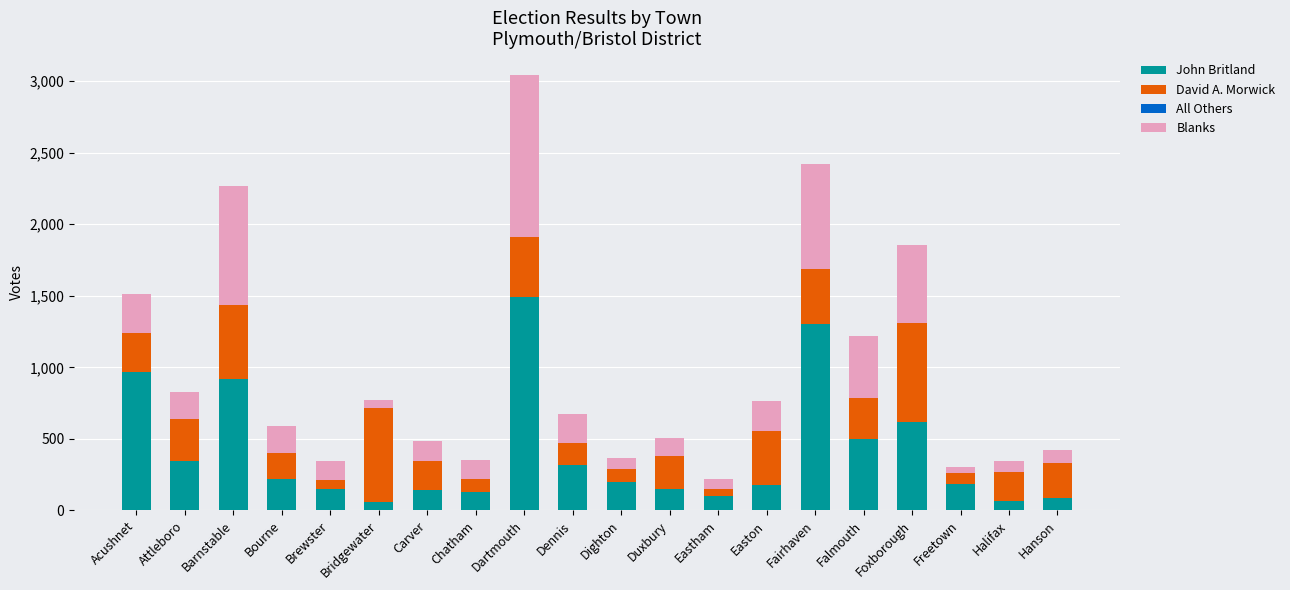

What is the maximum value for John Britland?

1492